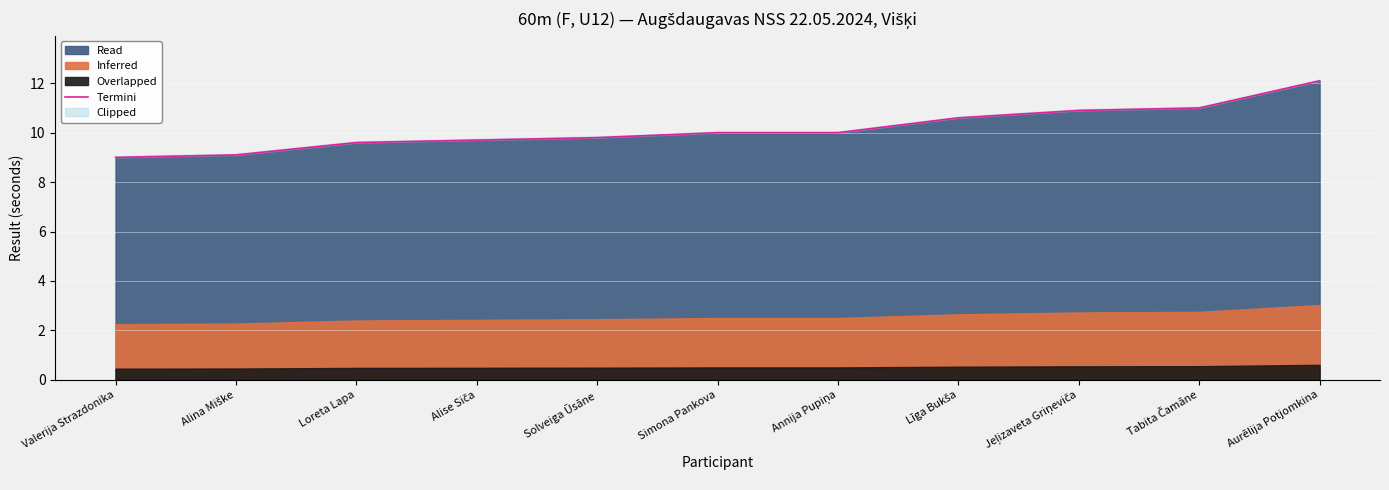

Rank the categories by value from lowest to highest.

Valerija Strazdonika, Alina Miške, Loreta Lapa, Alise Siča, Solveiga Ūsāne, Simona Pankova, Annija Pupiņa, Līga Bukša, Jeļizaveta Griņeviča, Tabita Čamāne, Aurēlija Potjomkina